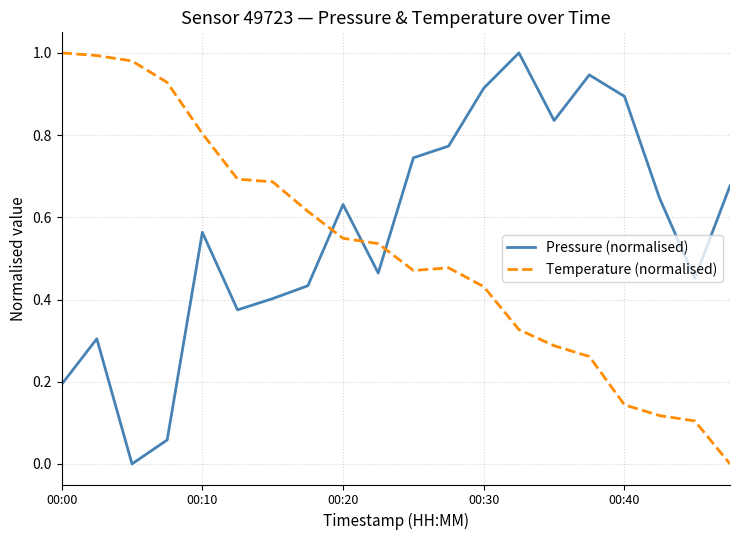

Count the number of categories in the chart.

20